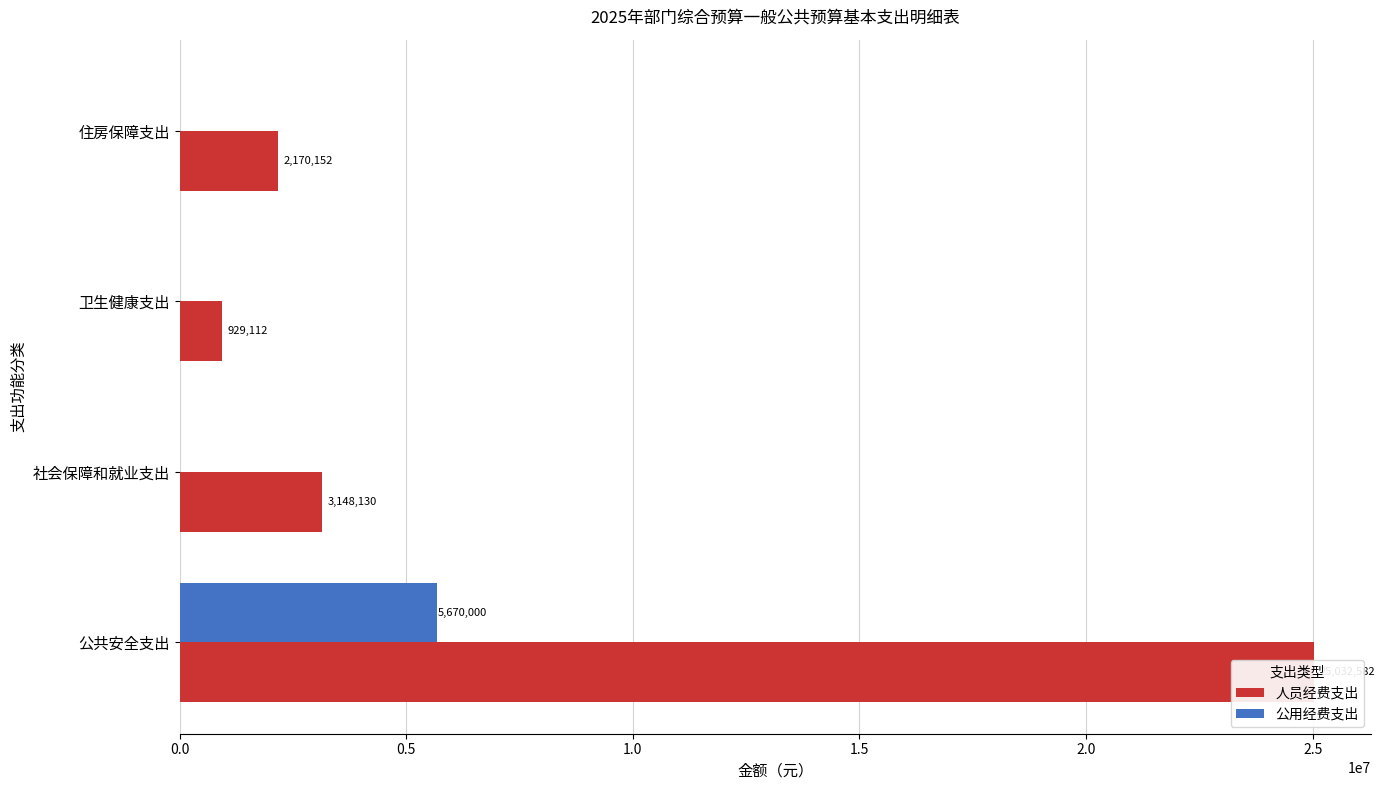

Between 卫生健康支出 and 住房保障支出, which series saw the biggest shift?

人员经费支出